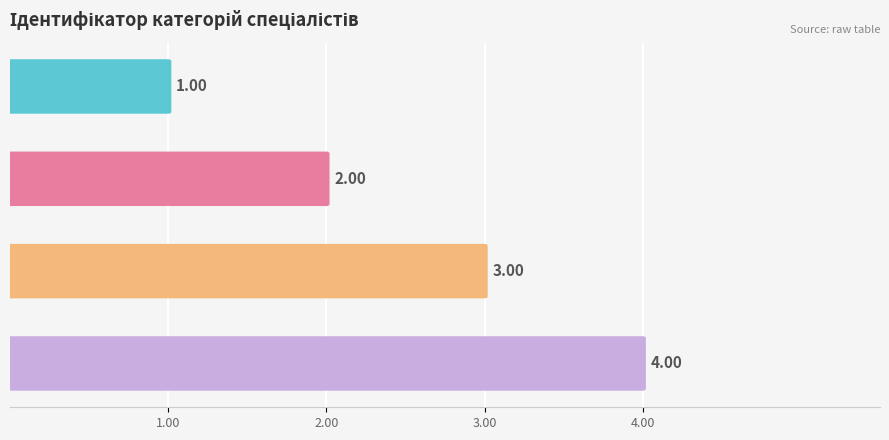

What is the label of the 2nd bar from the right?

3.00